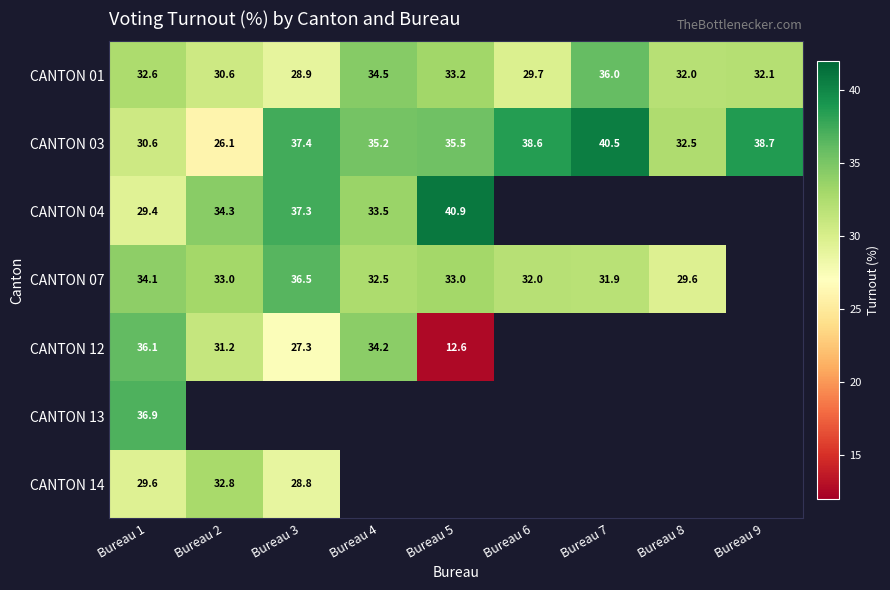

Rank the categories by CANTON 01 value from lowest to highest.

Bureau 3, Bureau 6, Bureau 2, Bureau 8, Bureau 9, Bureau 1, Bureau 5, Bureau 4, Bureau 7